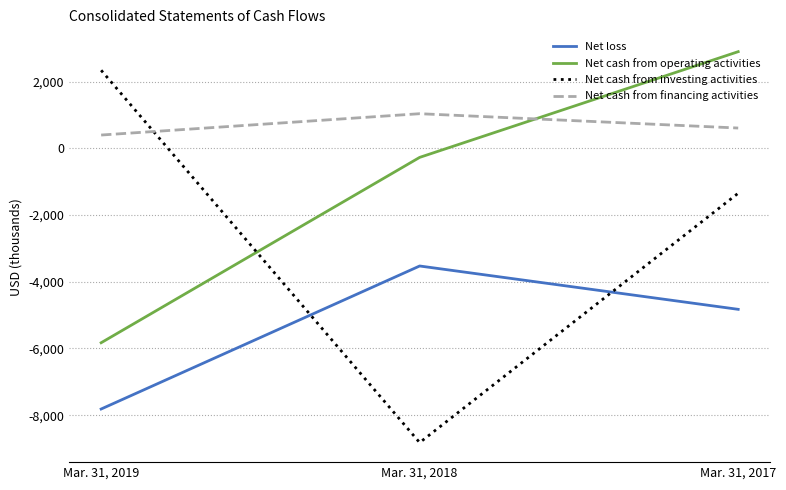

What is the total value across all series at Mar. 31, 2018?

-11575